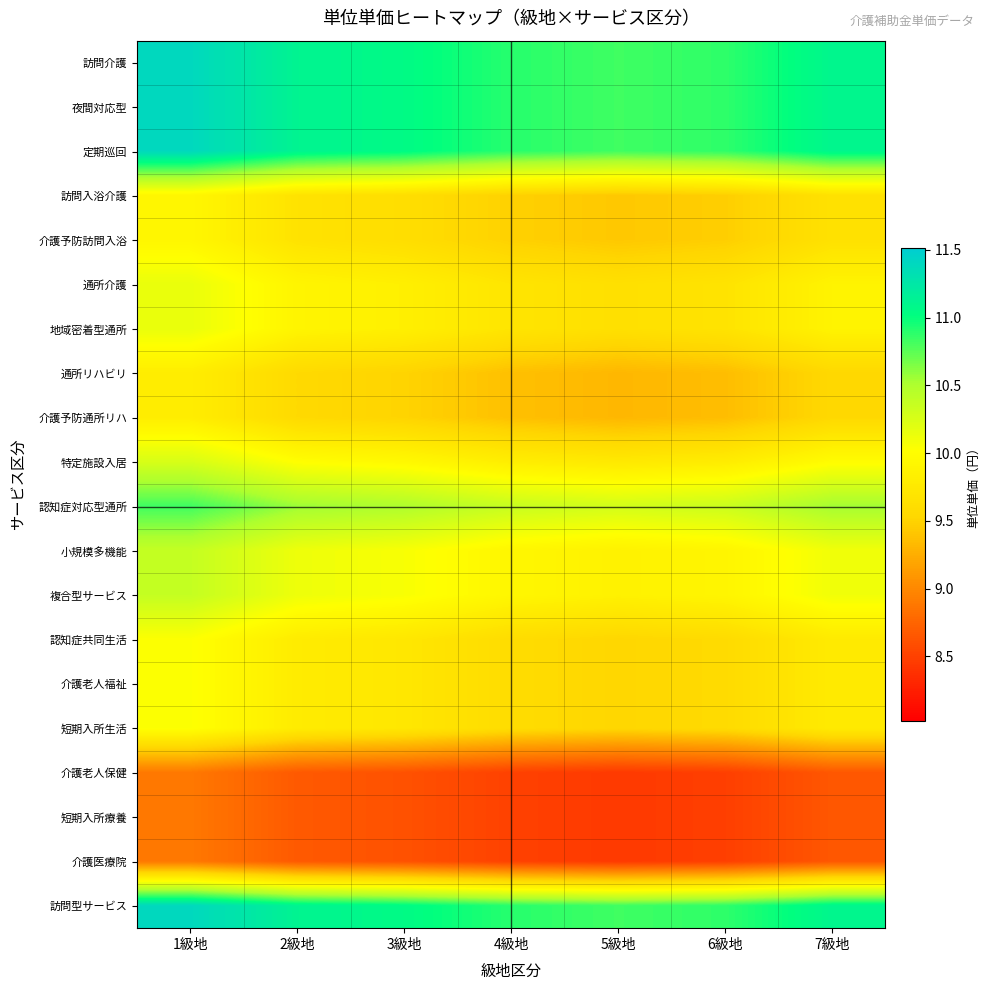

What is the total value across all series at 7級地?

198.6